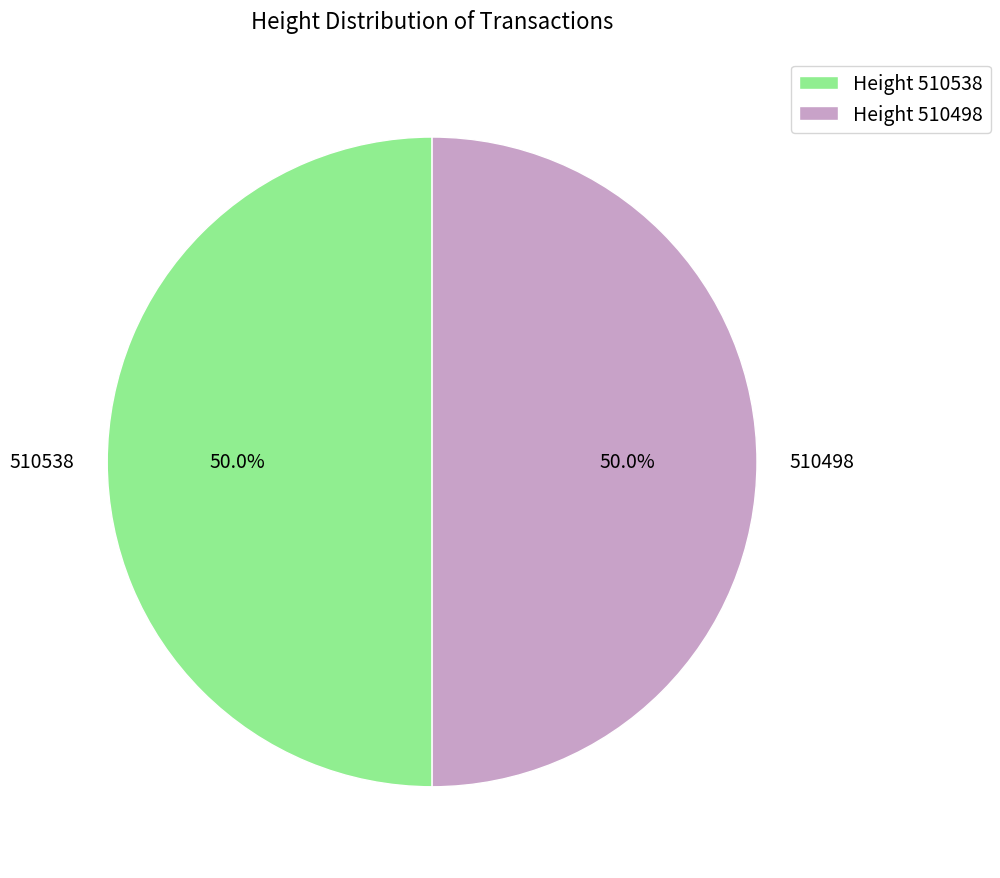

Approximately how many times larger is the value at 510538 compared to 510498?

1.0